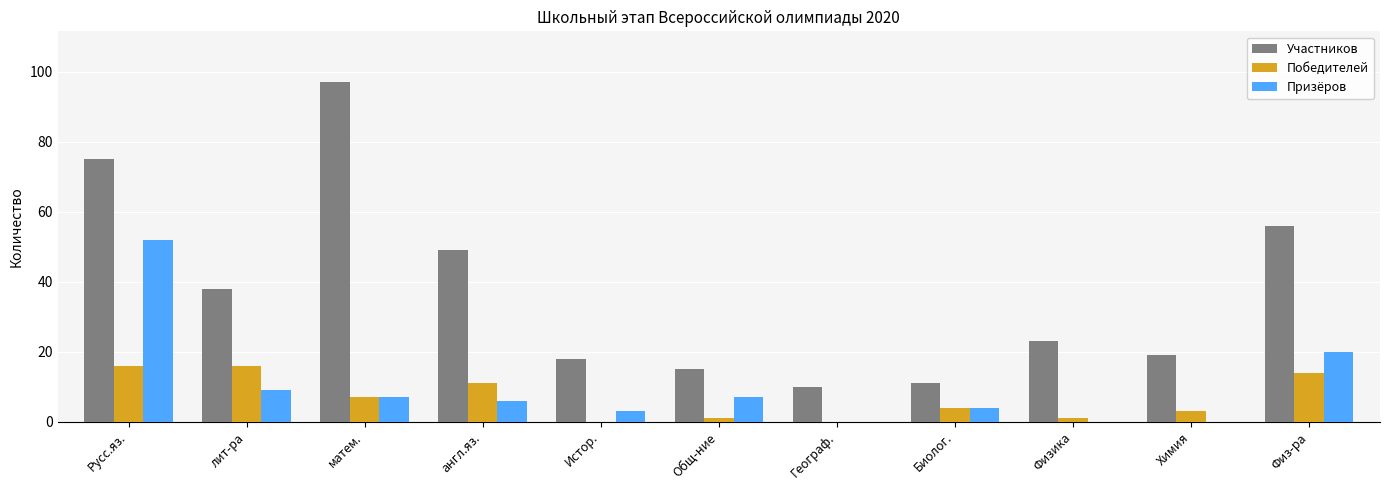

What is the average value of the Призёров series?

10